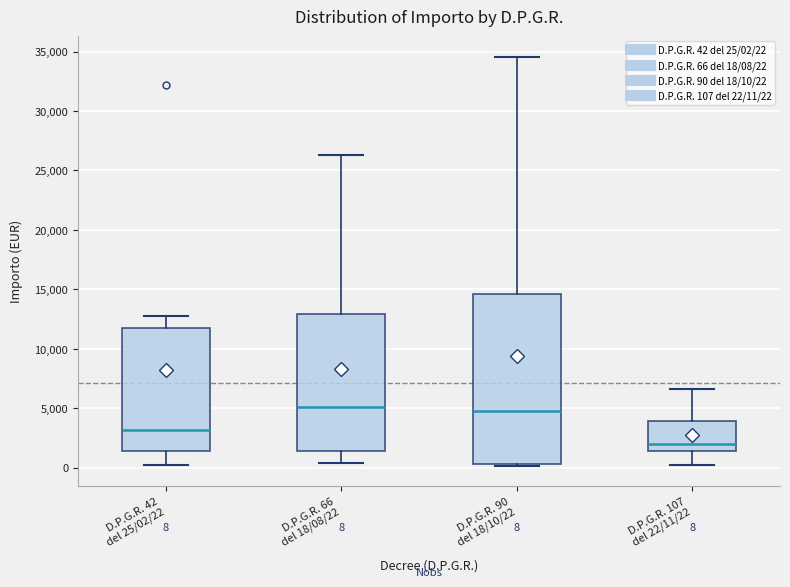

Comparing the boxes themselves (not the whiskers), which one is the tallest?

D.P.G.R. 90 del 18/10/22